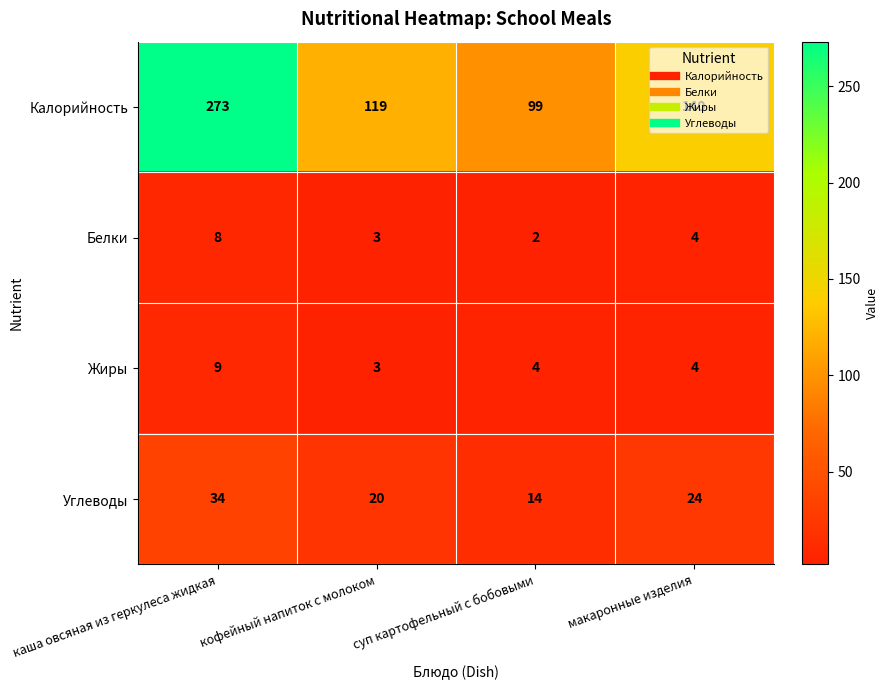

Rank the categories by Калорийность value from lowest to highest.

суп картофельный с бобовыми, кофейный напиток с молоком, макаронные изделия, каша овсяная из геркулеса жидкая